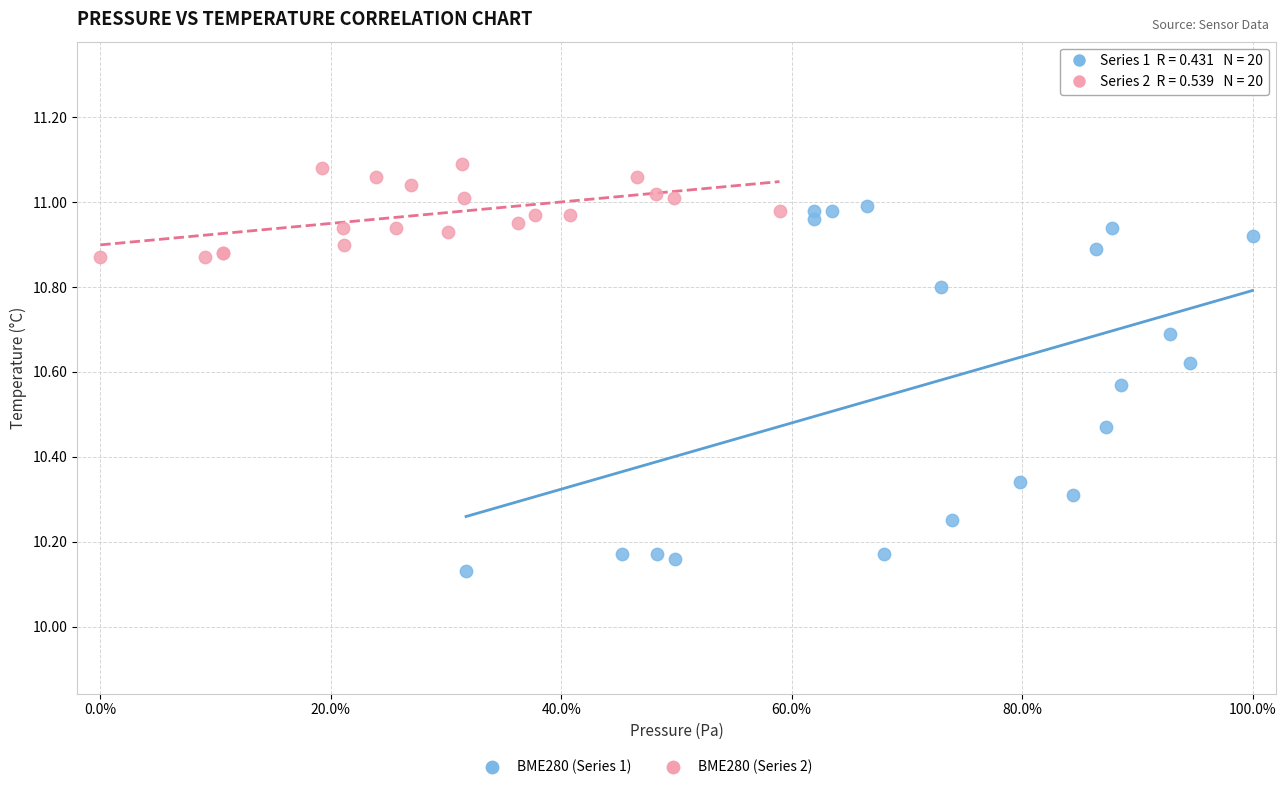

Which series contains the highest Y value?

BME280 (Series 2)